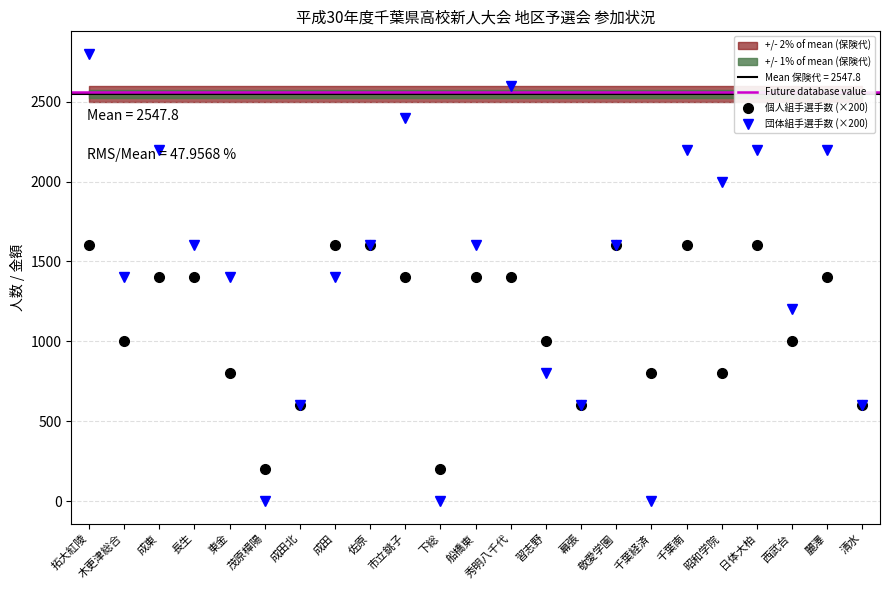

What is the label of the 17th point from the right?

成田北